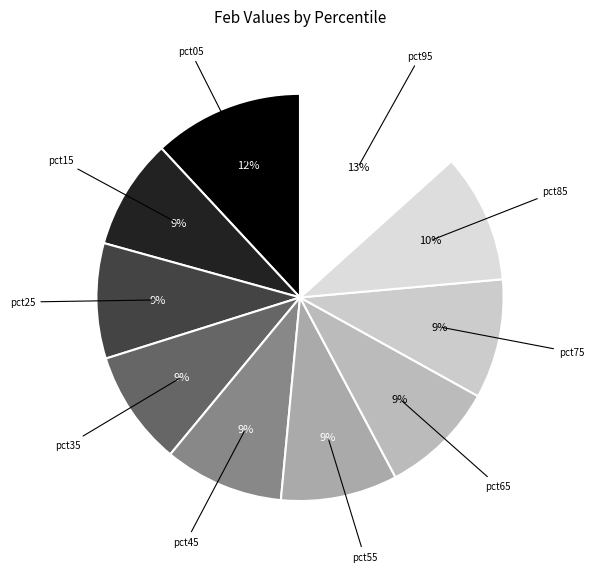

Is pct85 the majority of the pie?

No